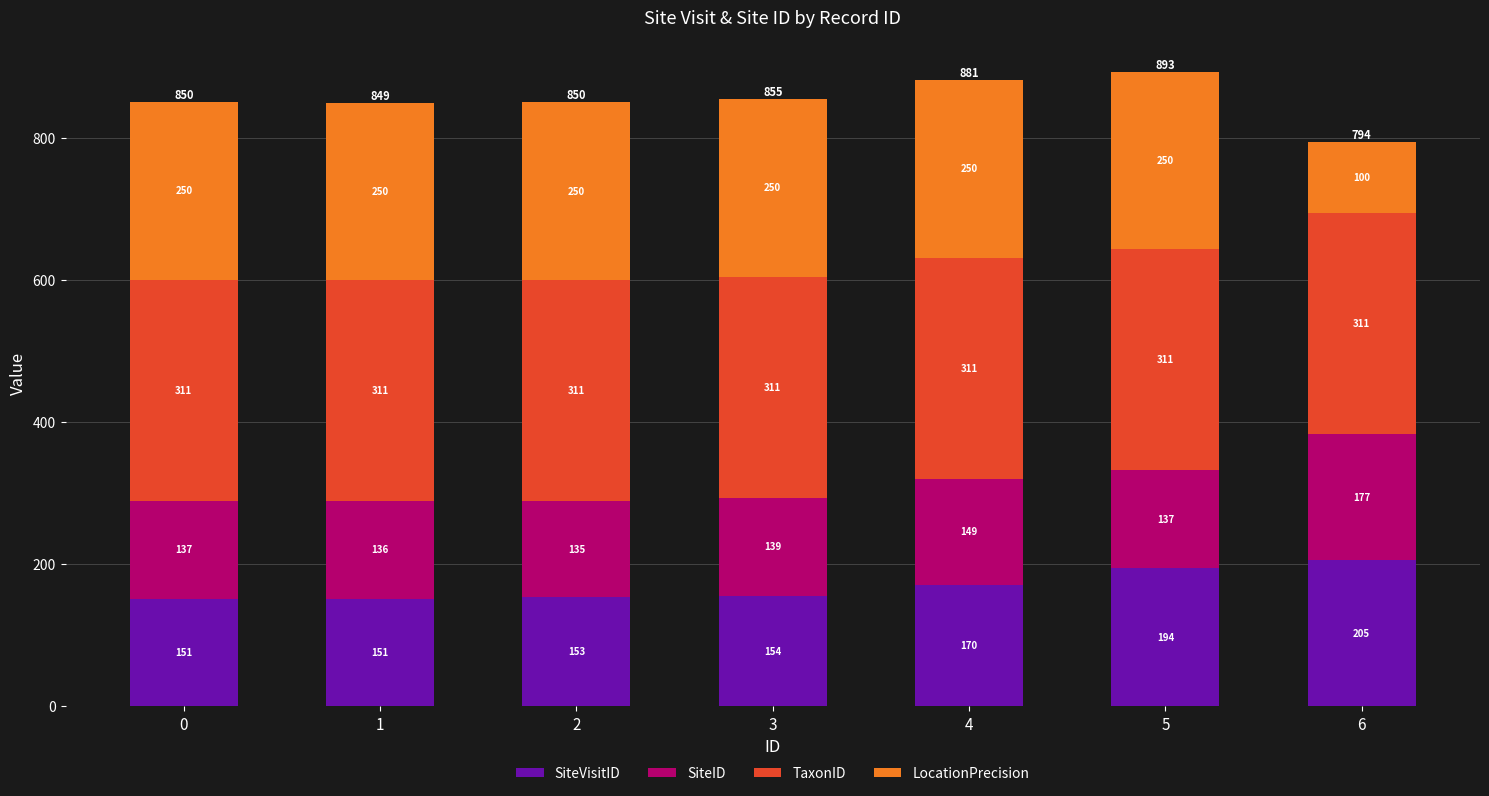

Is it true that SiteVisitID equals 153.4 at 2?

True